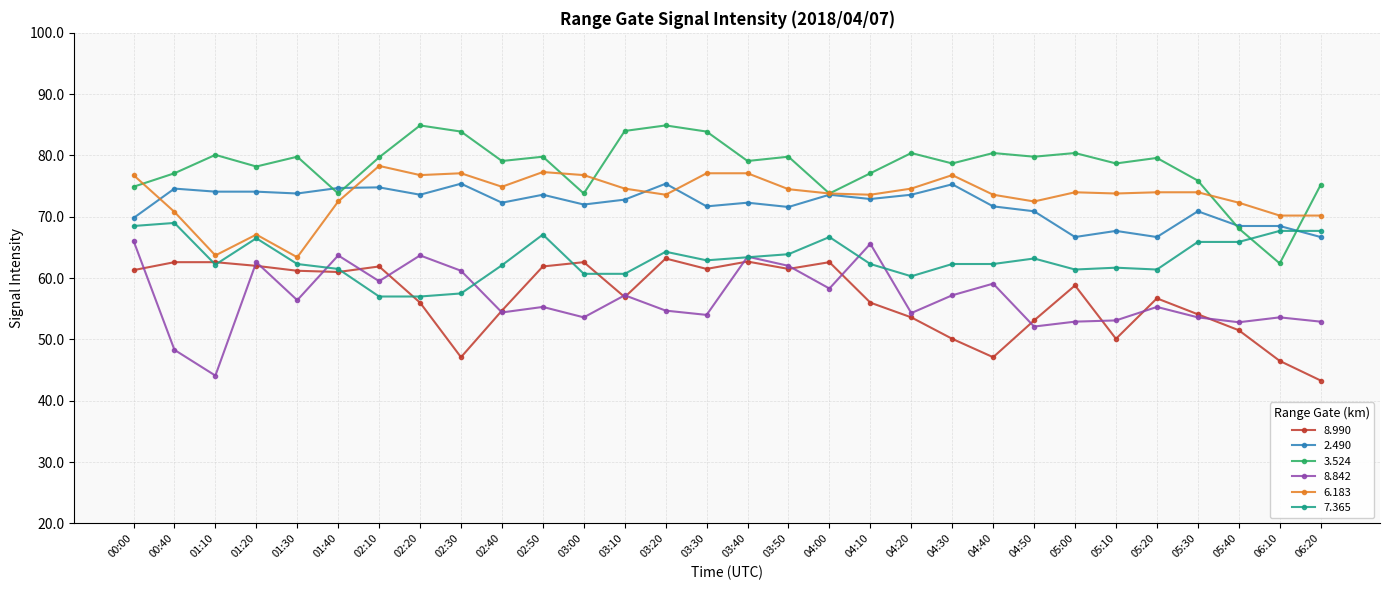

What value does the 7.365 series have at 06:10?

67.7